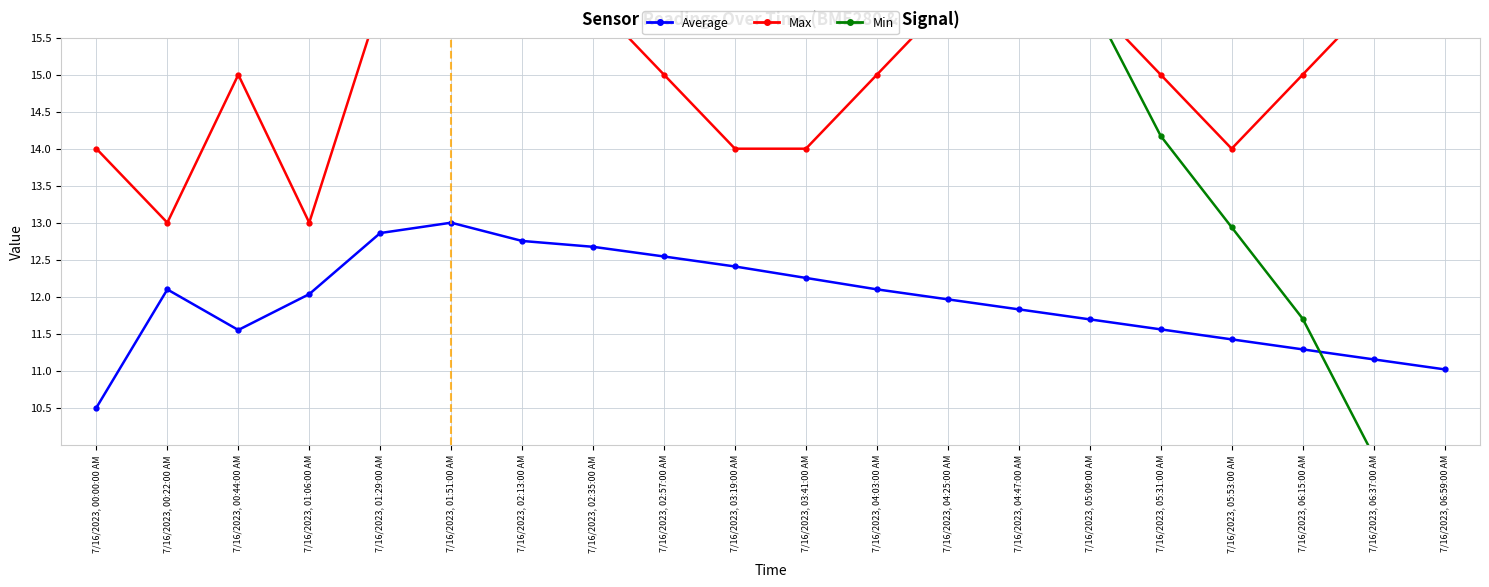

How many interior local peaks does the Max series have?

3